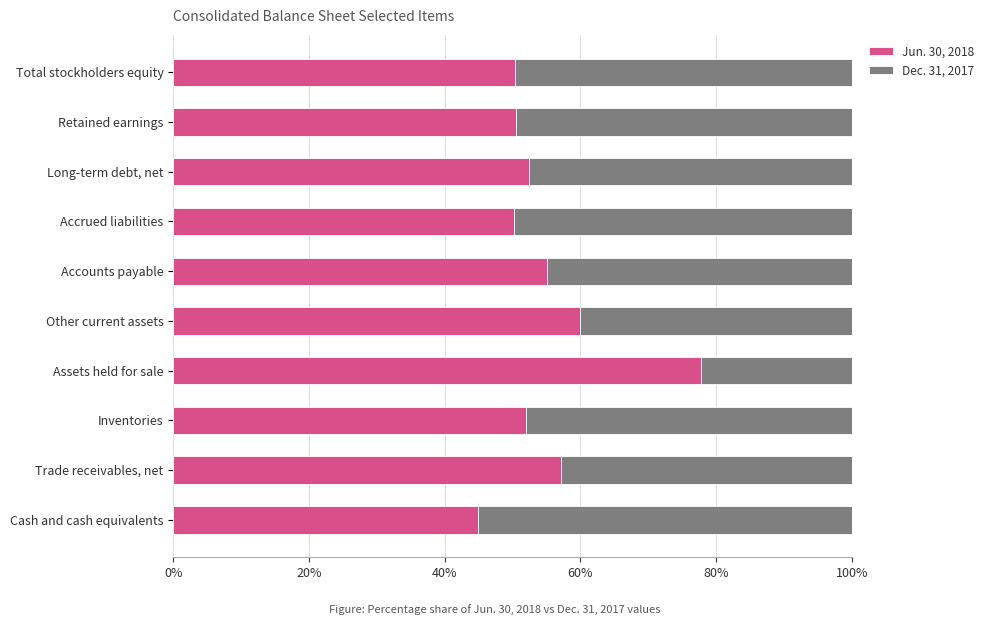

Rank the categories by Jun. 30, 2018 value from highest to lowest.

Assets held for sale, Other current assets, Trade receivables, net, Accounts payable, Long-term debt, net, Inventories, Retained earnings, Total stockholders equity, Accrued liabilities, Cash and cash equivalents